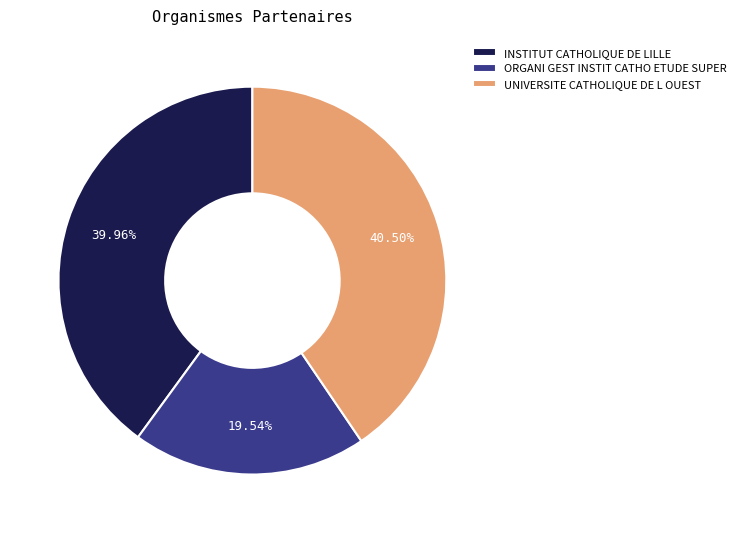

Which slice is the smallest?

ORGANI GEST INSTIT CATHO ETUDE SUPER